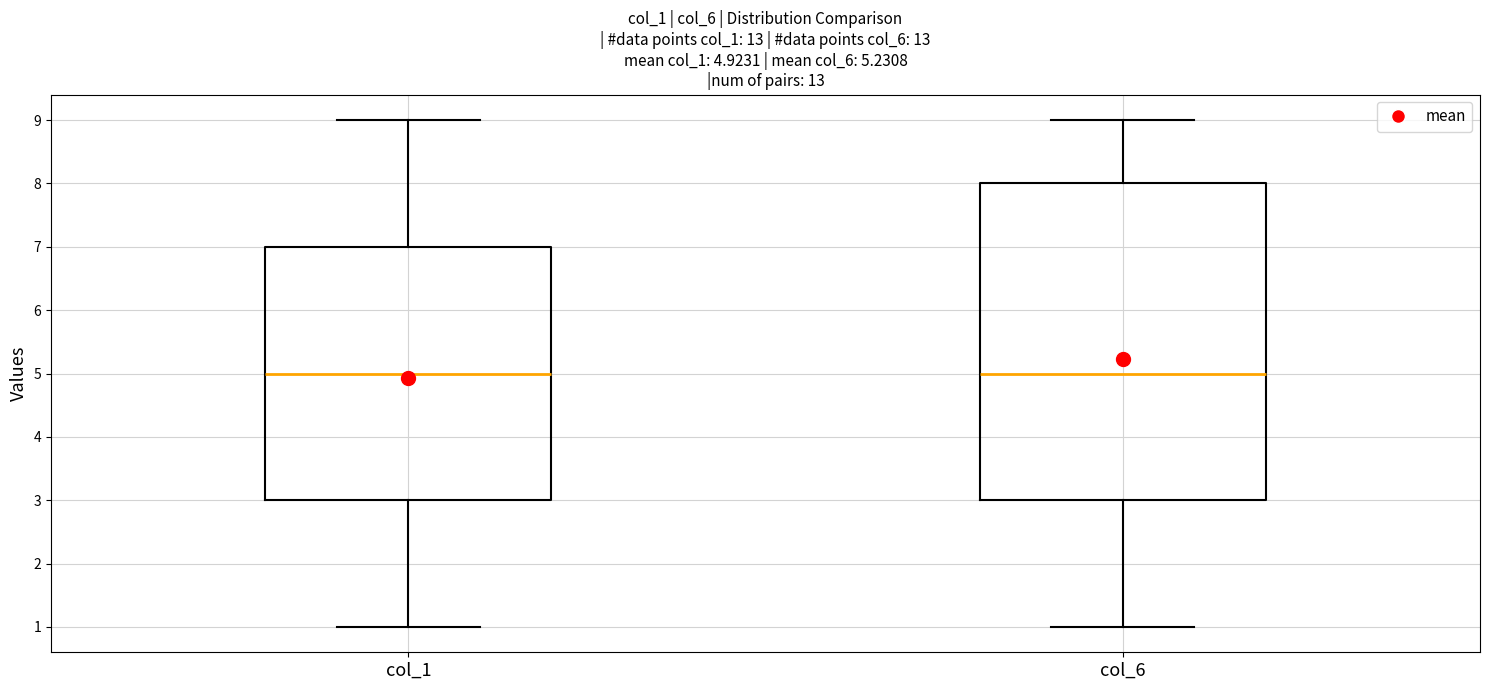

Which box is the tallest, from its lower edge to its upper edge?

col_6